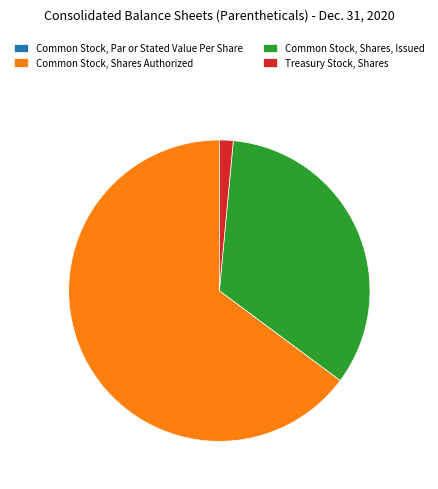

Which category has the biggest portion of the pie?

Common Stock, Shares Authorized